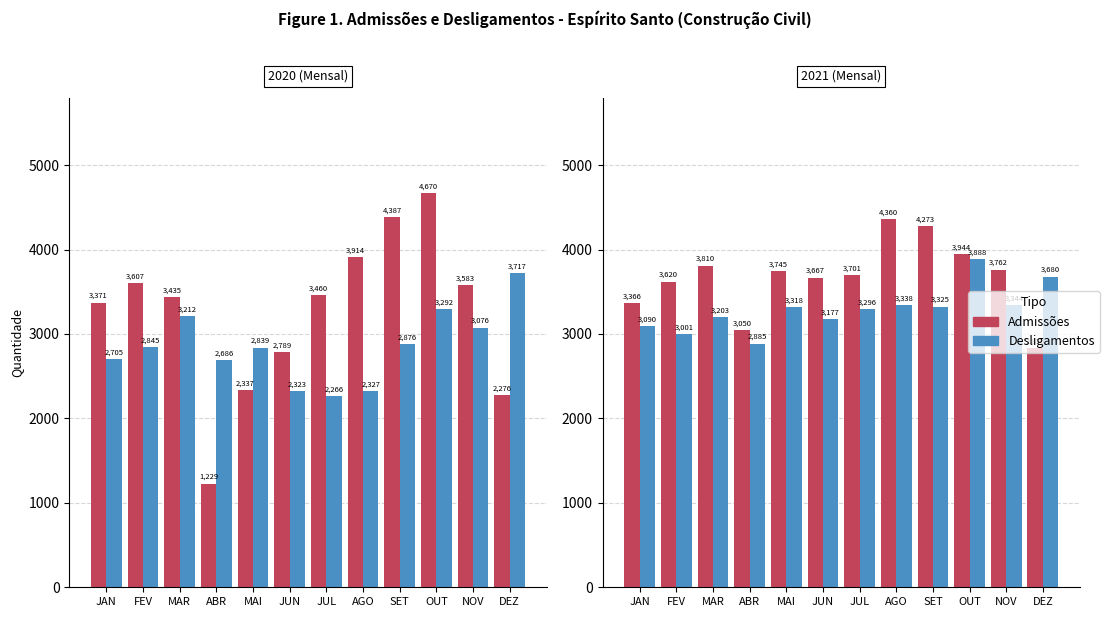

The Admissões series shows 5571 at JAN. True or false?

False